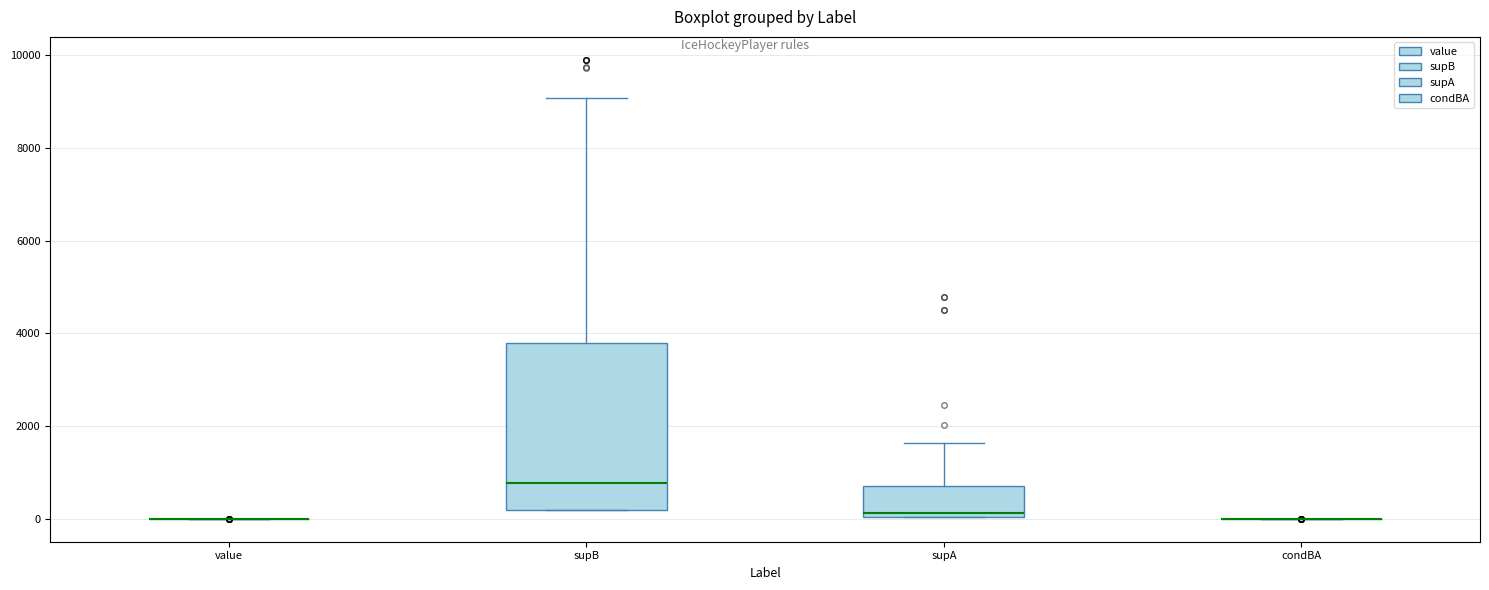

Comparing the boxes themselves (not the whiskers), which one is the tallest?

supB